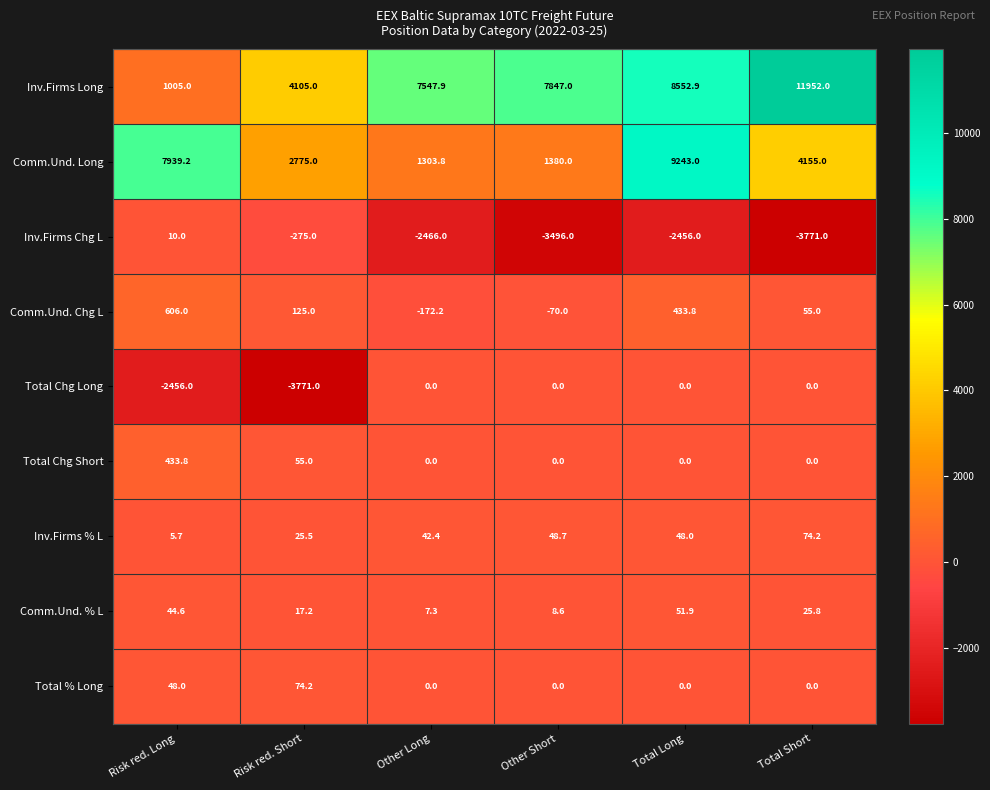

Where is Total Chg Long nearest to the value -1885?

Risk red. Long